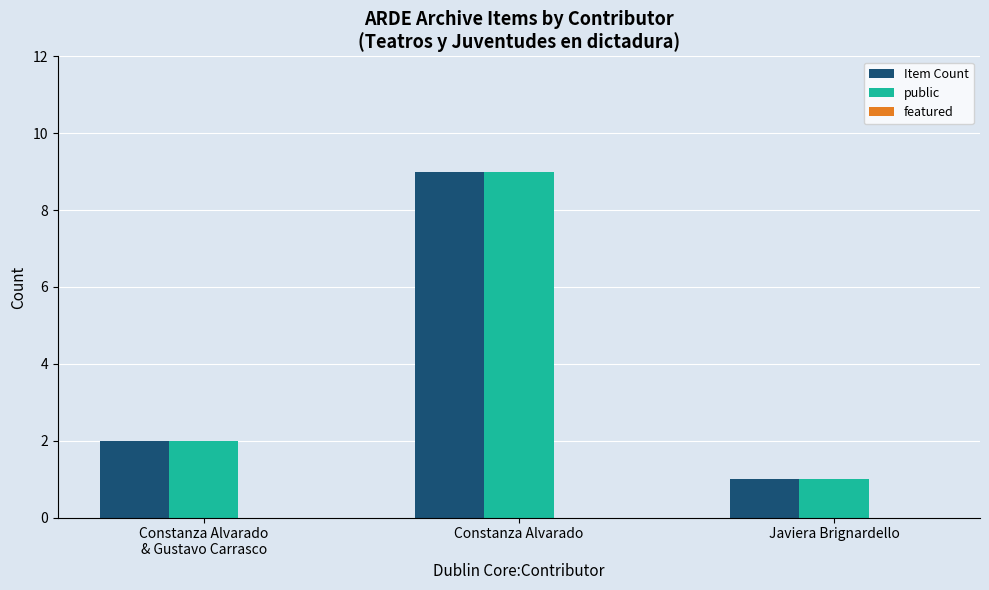

What is the sum of all Item Count values?

12